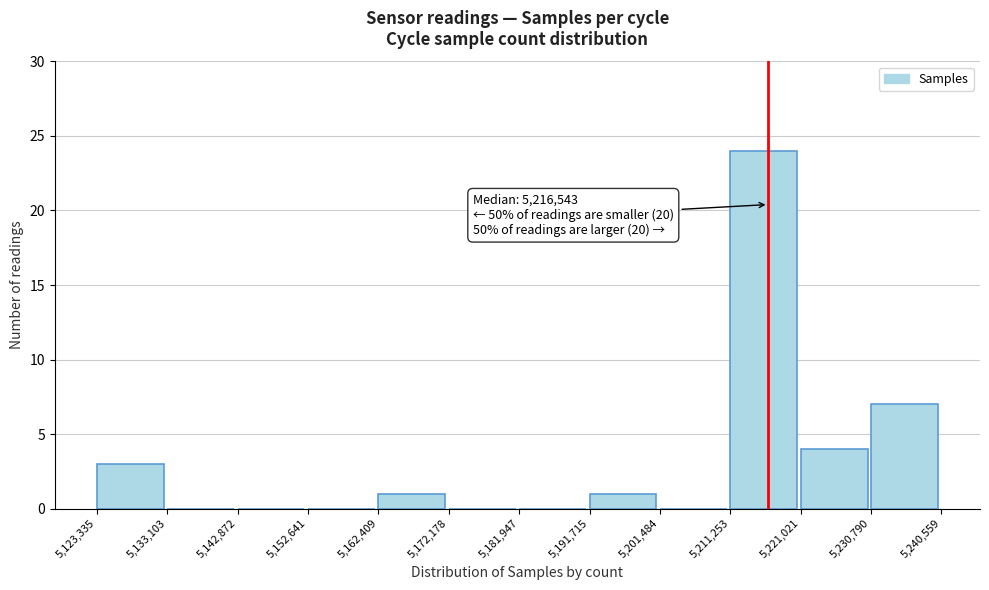

Over which range of the x-axis is the bar tallest?

5,211,253 to 5,221,021